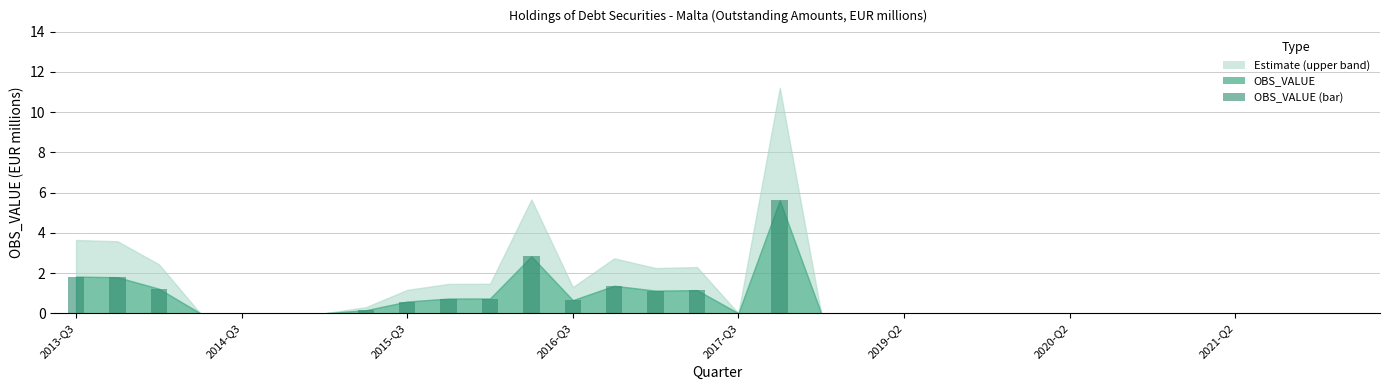

What is the greatest value displayed?

5.6